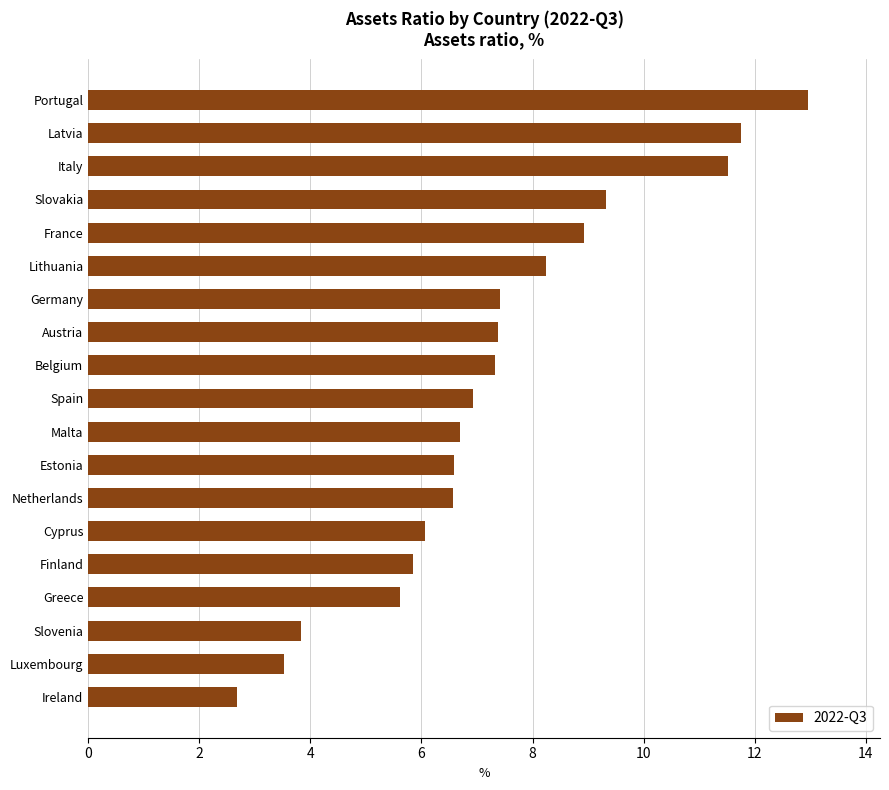

At which label is the value closest to 7?

Spain